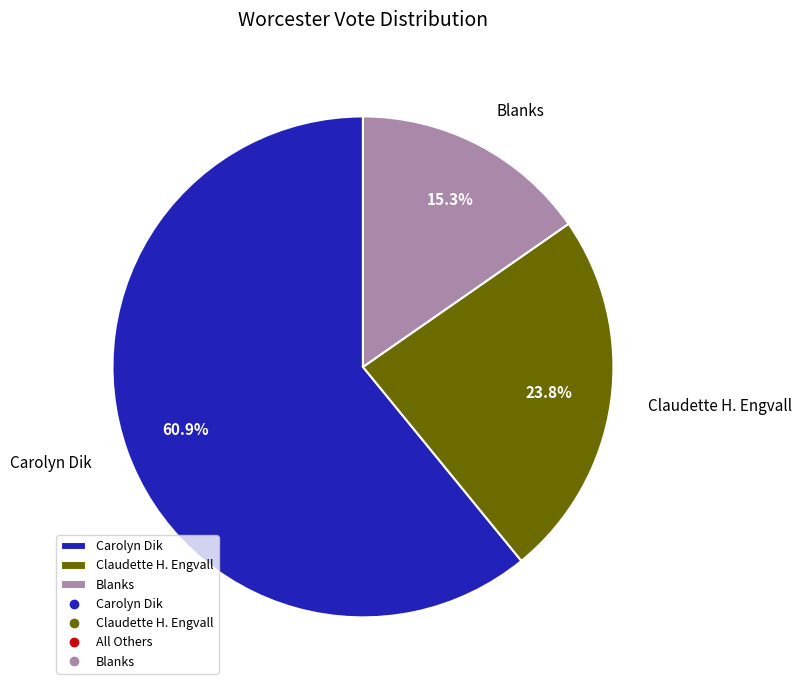

What is the smallest slice in the pie chart?

Blanks